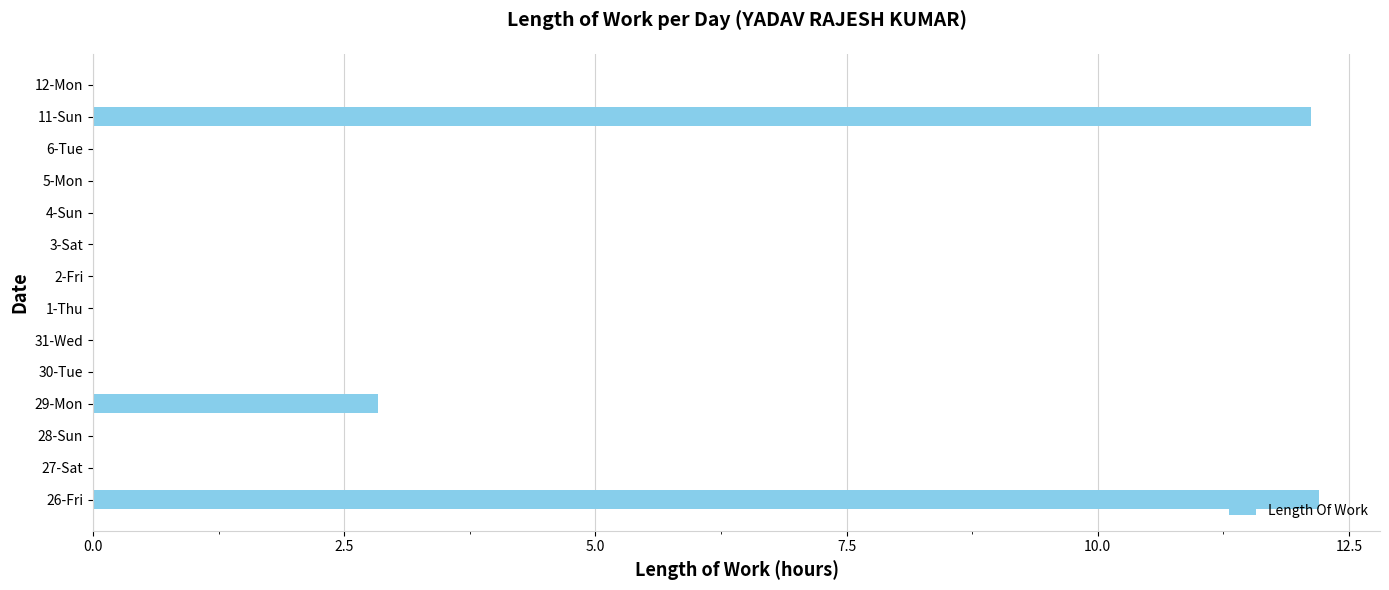

The chart shows a value of 0.0 at 1-Thu. True or false?

True